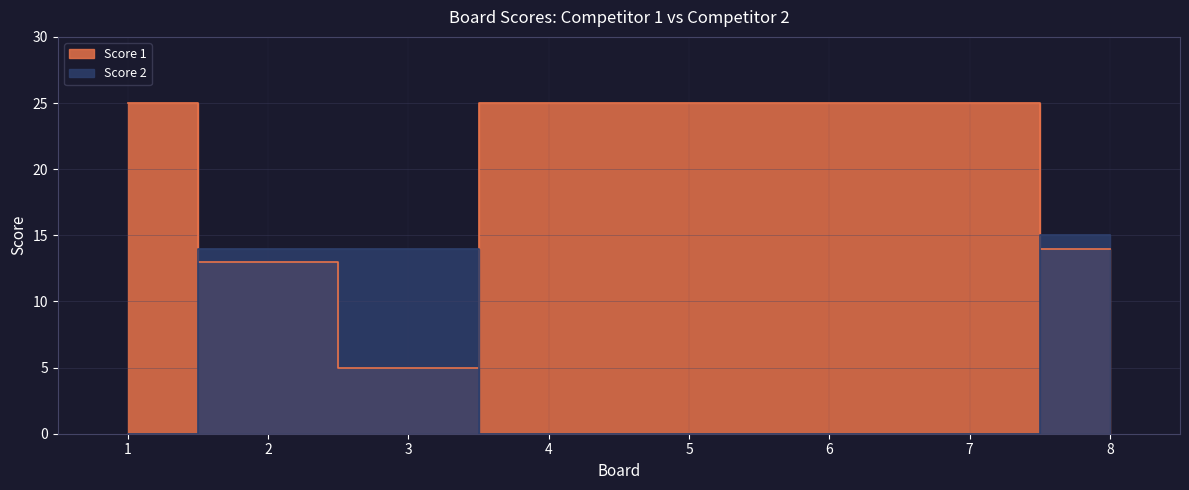

Which series has the widest spread of values?

Score 1